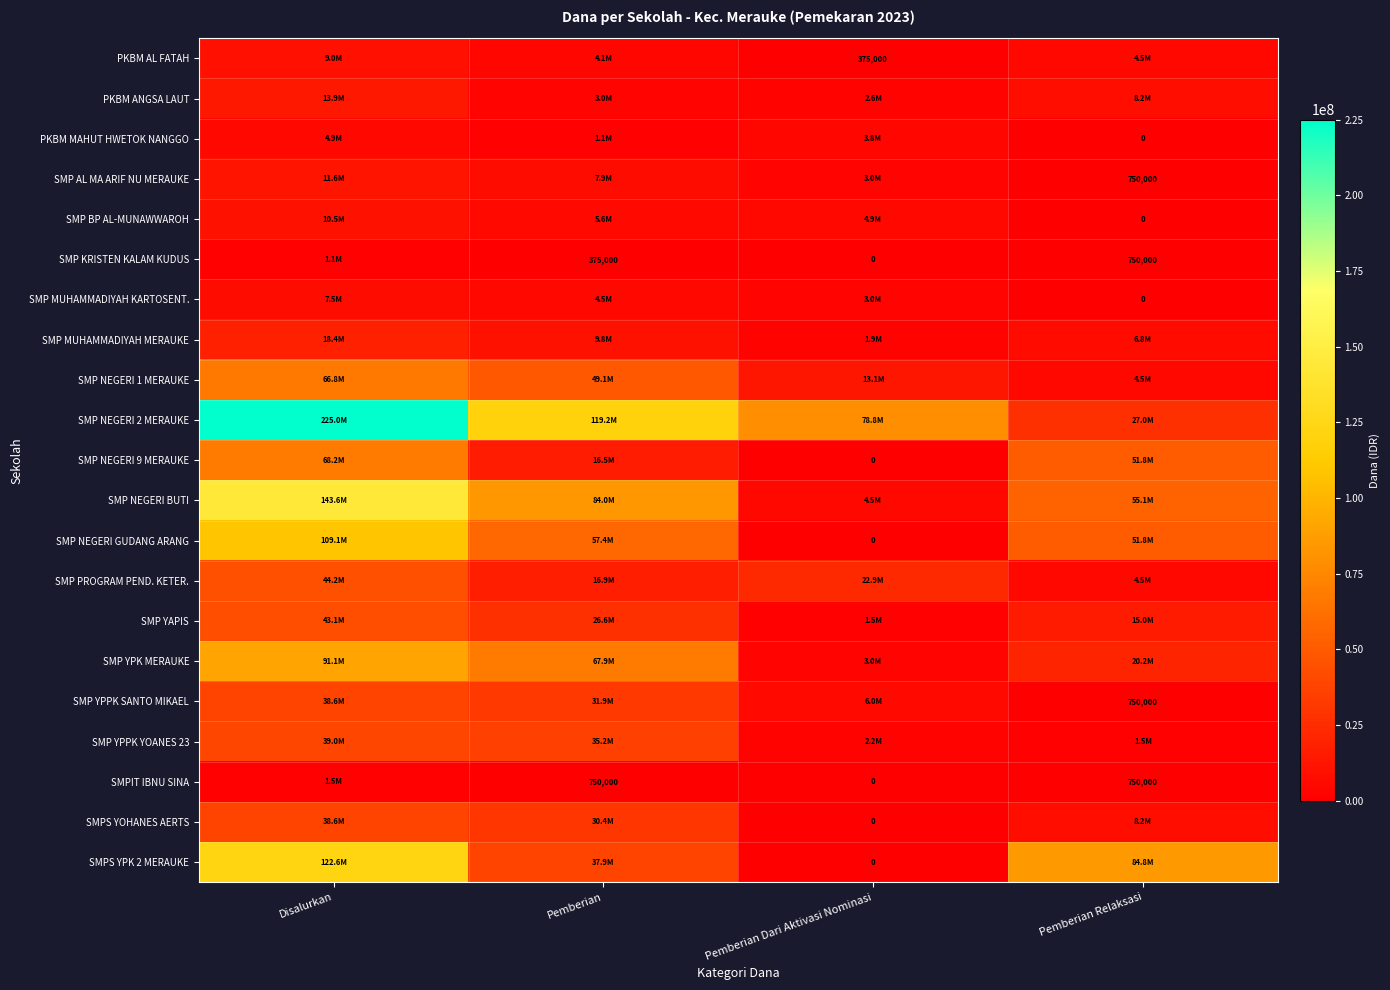

True or false: SMPS YPK 2 MERAUKE has a value of 84750000 at Pemberian Relaksasi.

True